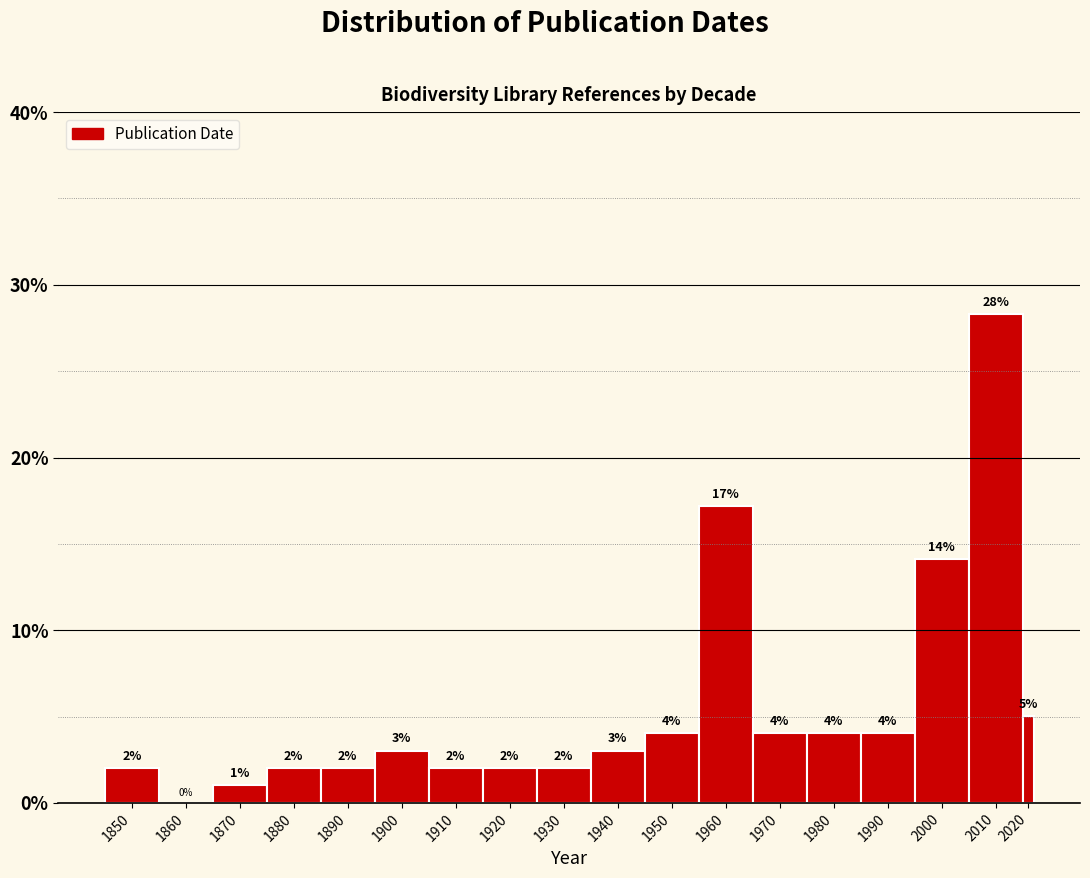

What is the change in value from 1860 to 1980?

+4.0